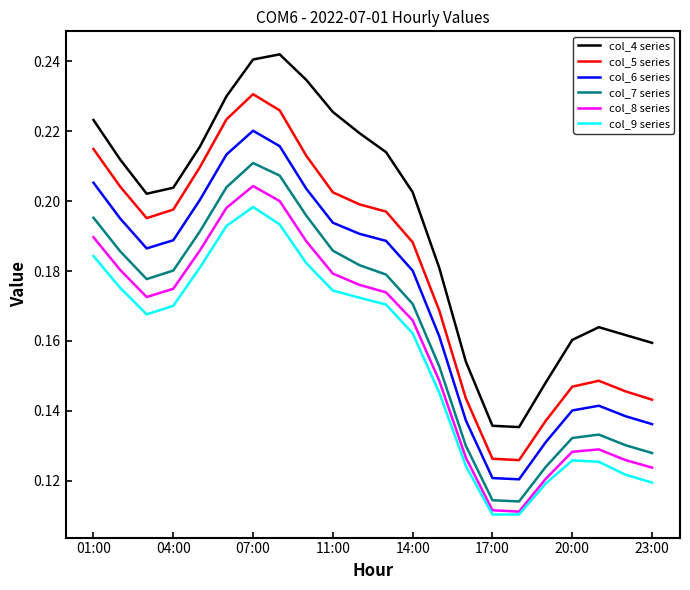

List the series in order of their peak value, lowest first.

col_9 series, col_8 series, col_7 series, col_6 series, col_5 series, col_4 series